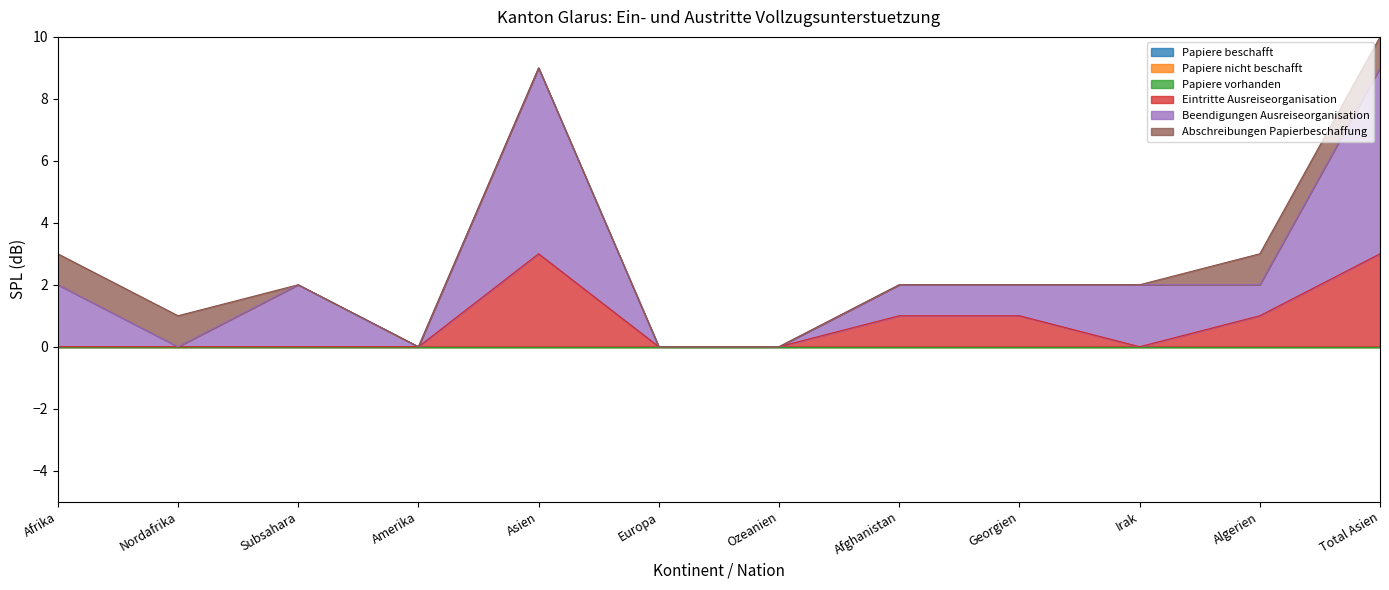

Reading left to right, extract all data points from this chart.

Papiere beschafft: 0	0	0	0	0	0	0	0	0	0	0	0
Papiere nicht beschafft: 0	0	0	0	0	0	0	0	0	0	0	0
Papiere vorhanden: 0	0	0	0	0	0	0	0	0	0	0	0
Eintritte Ausreiseorganisation: 0	0	0	0	3	0	0	1	1	0	1	3
Beendigungen Ausreiseorganisation: 2	0	2	0	6	0	0	1	1	2	1	6
Abschreibungen Papierbeschaffung: 1	1	0	0	0	0	0	0	0	0	1	1